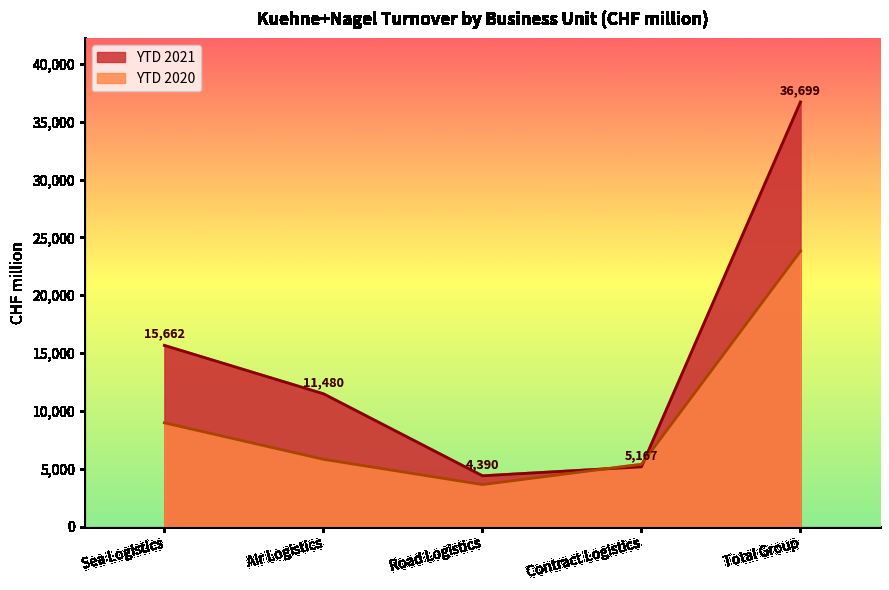

At which label does YTD 2021 reach its minimum?

Road Logistics